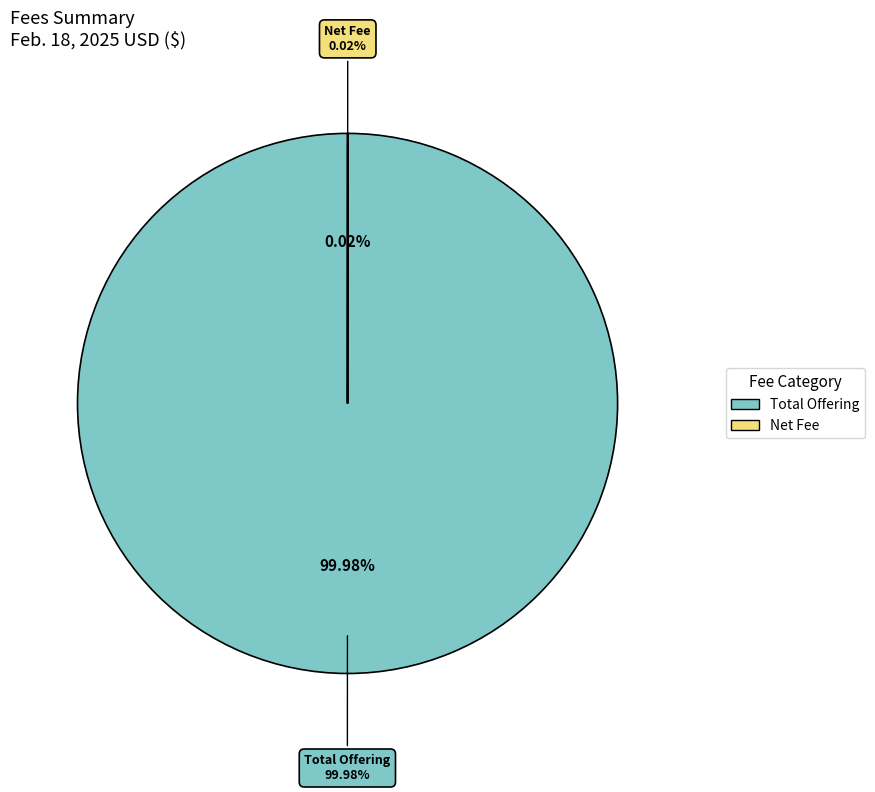

To the nearest percent, what is the combined percentage of Net Fee and Total Offering?

100%